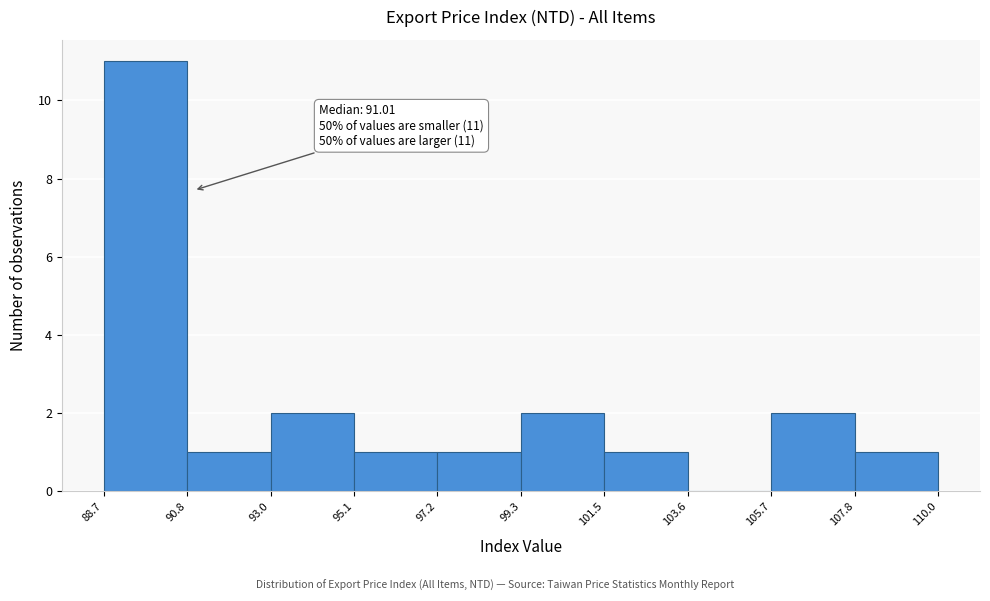

Over which range of the x-axis is the bar tallest?

88.7 to 90.8